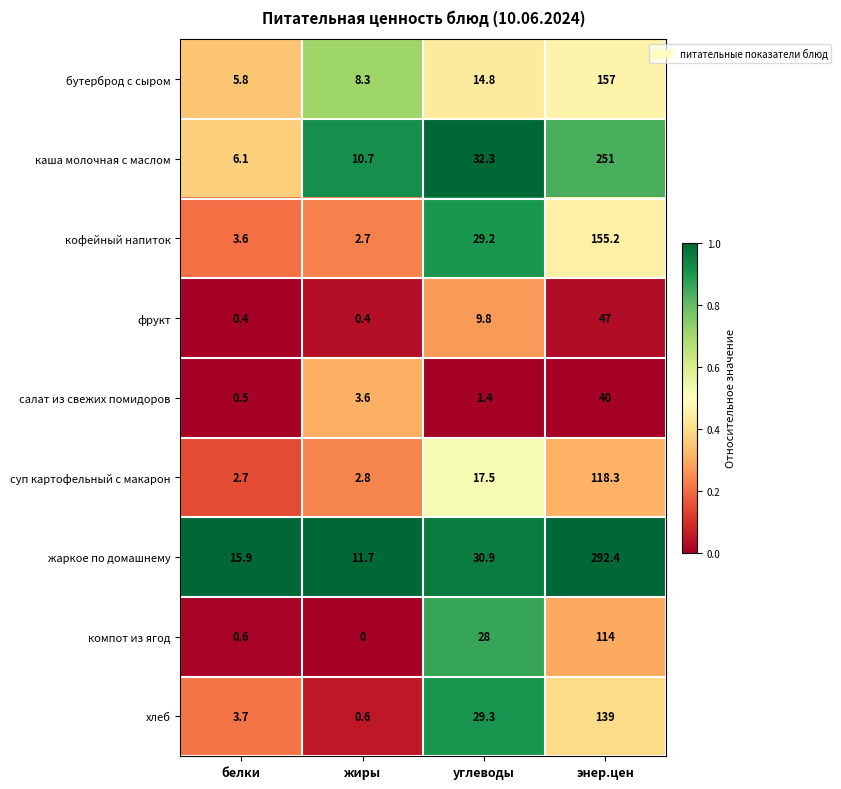

What is the difference between the жаркое по домашнему values at жиры and белки?

4.2